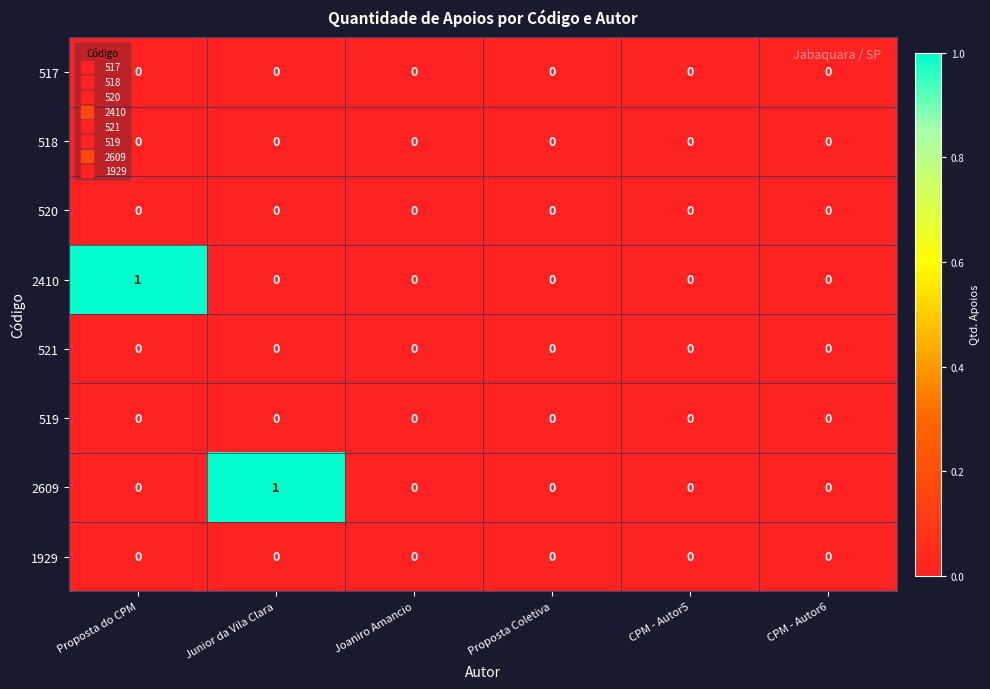

True or false: 2609 has a value of 1 at Junior da Vila Clara.

True